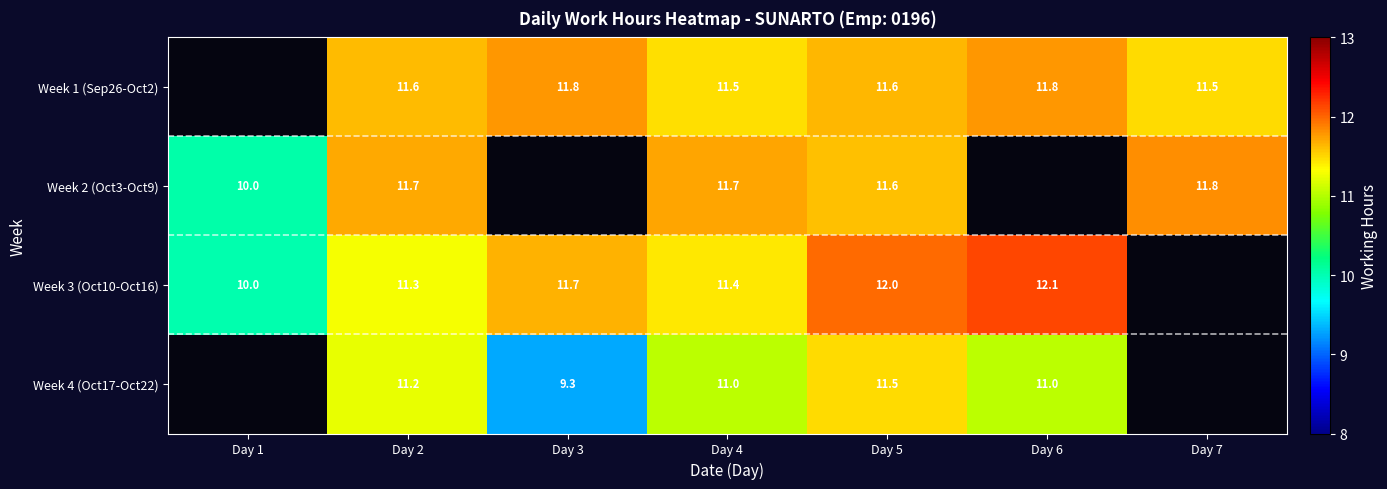

True or false: Week 4 (Oct17-Oct22) has a value of 15.1 at Day 5.

False